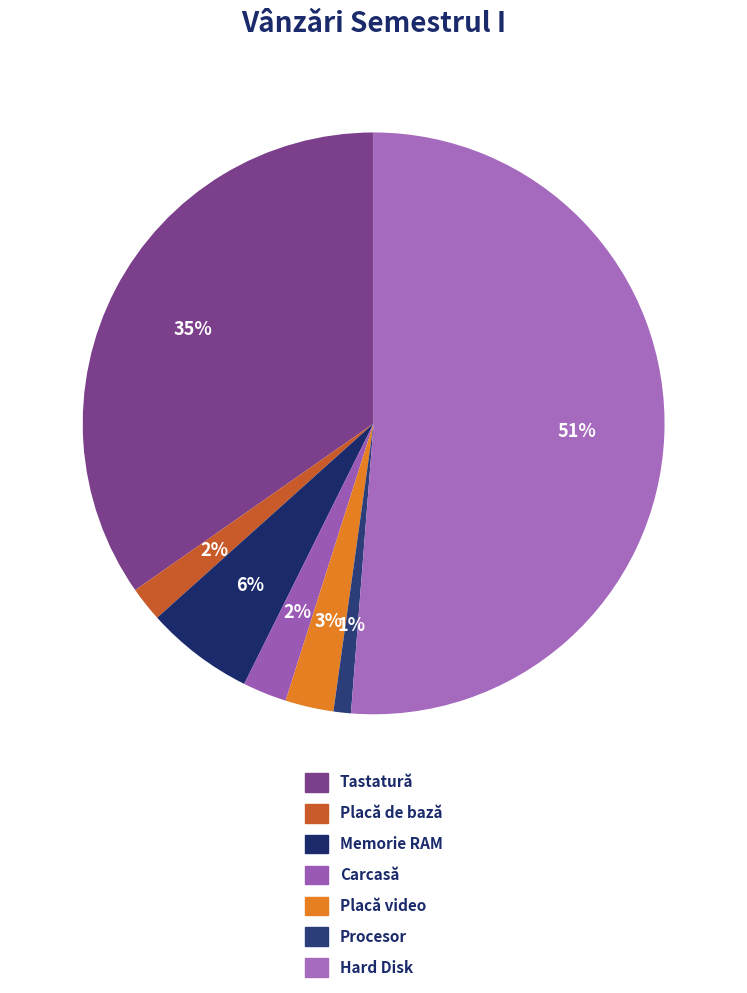

Rank the categories by value from highest to lowest.

Hard Disk, Tastatură, Memorie RAM, Placă video, Carcasă, Placă de bază, Procesor